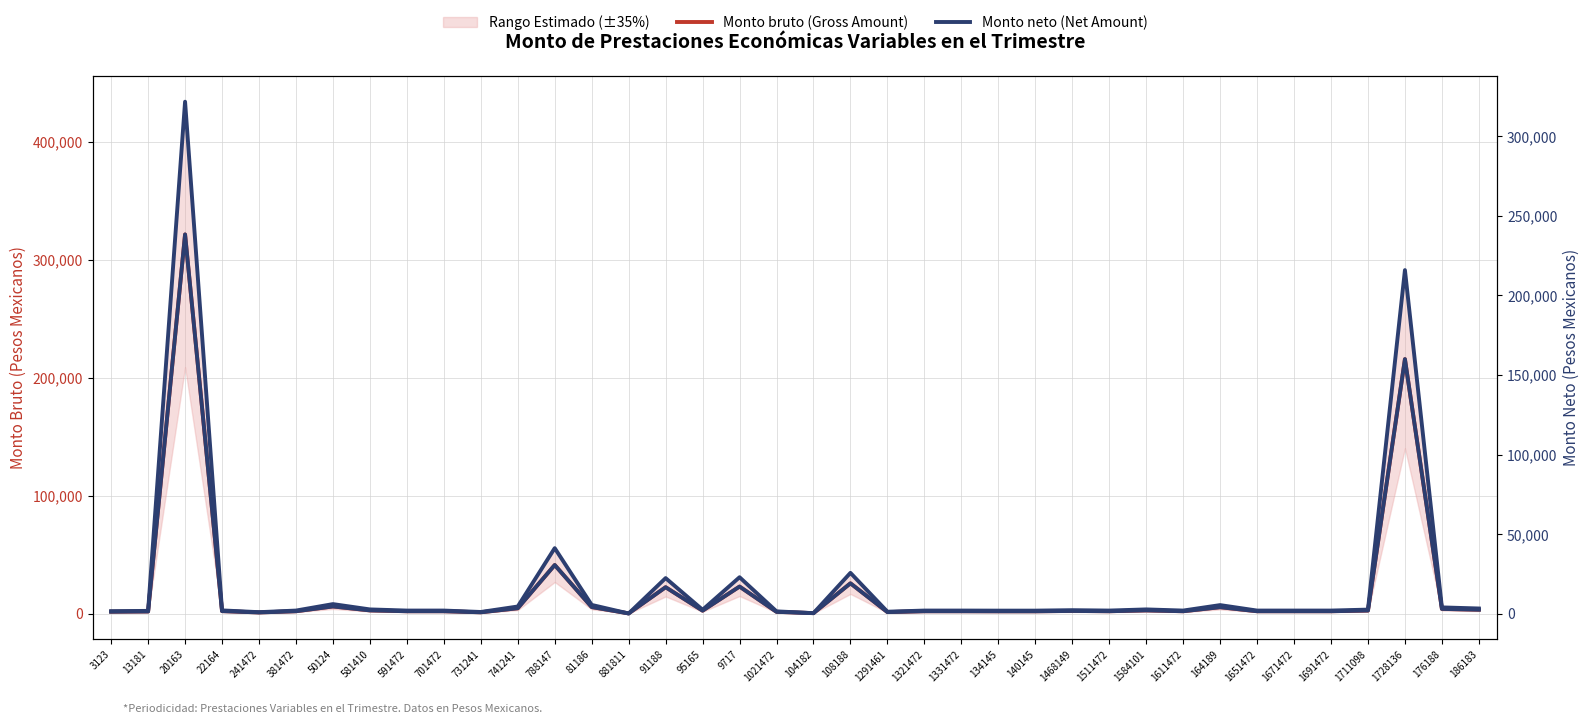

Between 22164 and 241472, which is larger?

22164